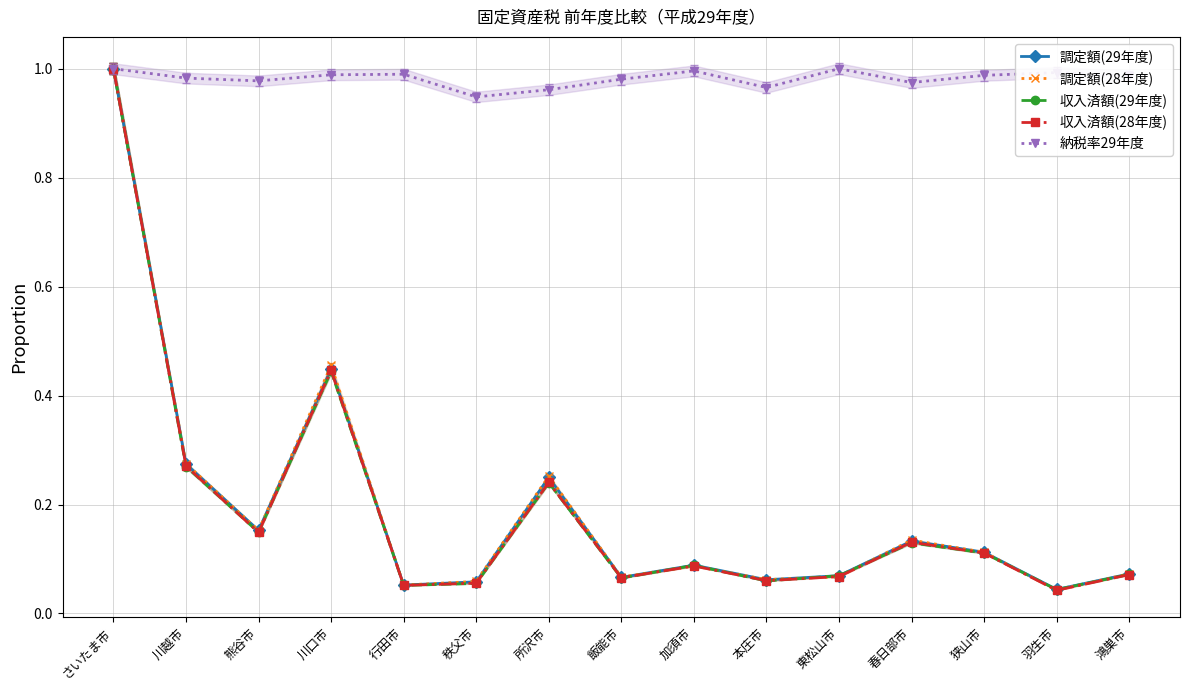

Reading left to right, extract all data points from this chart.

調定額(29年度): 1.0	0.3	0.2	0.4	0.1	0.1	0.2	0.1	0.1	0.1	0.1	0.1	0.1	0.0	0.1
調定額(28年度): 1.0	0.3	0.2	0.5	0.1	0.1	0.3	0.1	0.1	0.1	0.1	0.1	0.1	0.0	0.1
収入済額(29年度): 1.0	0.3	0.1	0.4	0.1	0.1	0.2	0.1	0.1	0.1	0.1	0.1	0.1	0.0	0.1
収入済額(28年度): 1.0	0.3	0.1	0.4	0.1	0.1	0.2	0.1	0.1	0.1	0.1	0.1	0.1	0.0	0.1
納税率29年度: 1.0	1.0	1.0	1.0	1.0	0.9	1.0	1.0	1.0	1.0	1.0	1.0	1.0	1.0	1.0